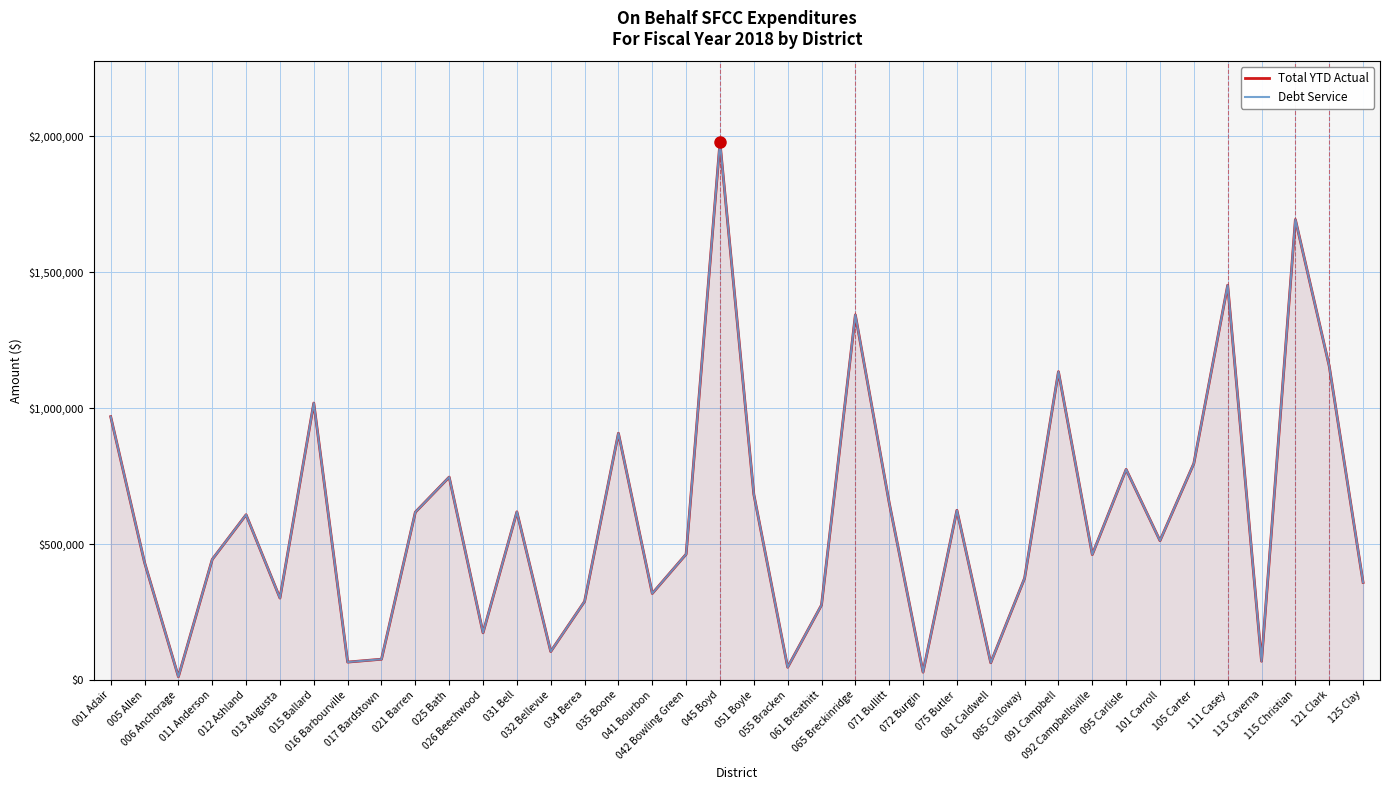

In Debt Service, how many points are lower than both neighbors (excluding endpoints)?

12